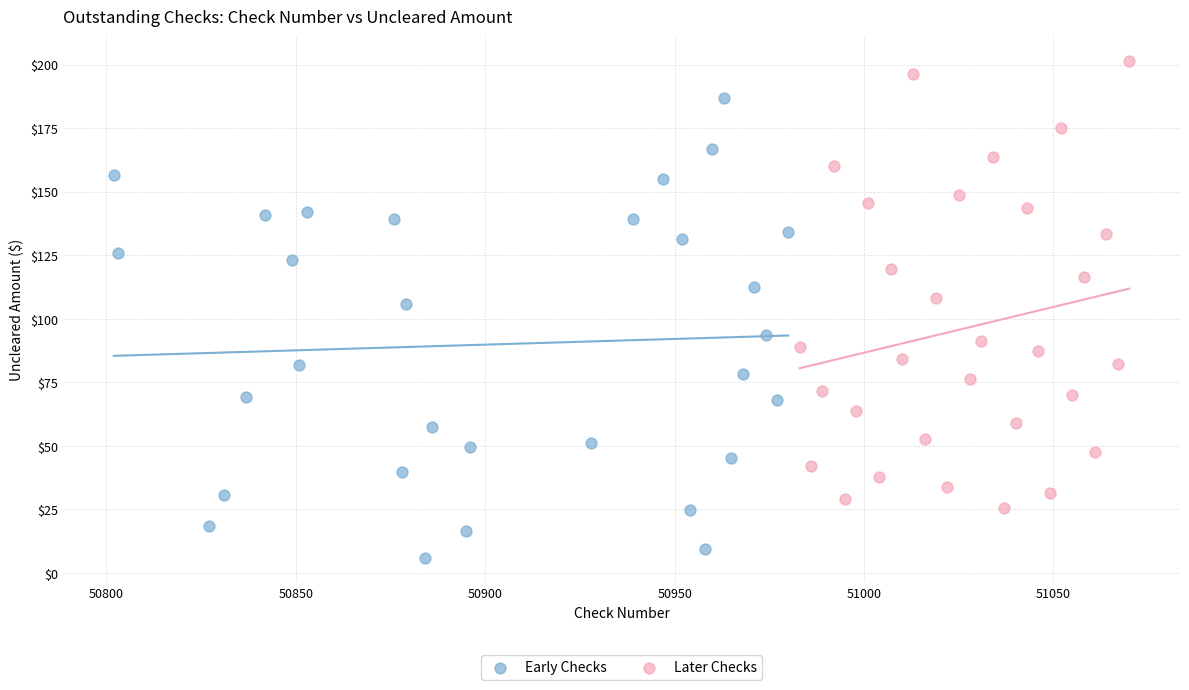

Which series contains the highest Y value?

Later Checks